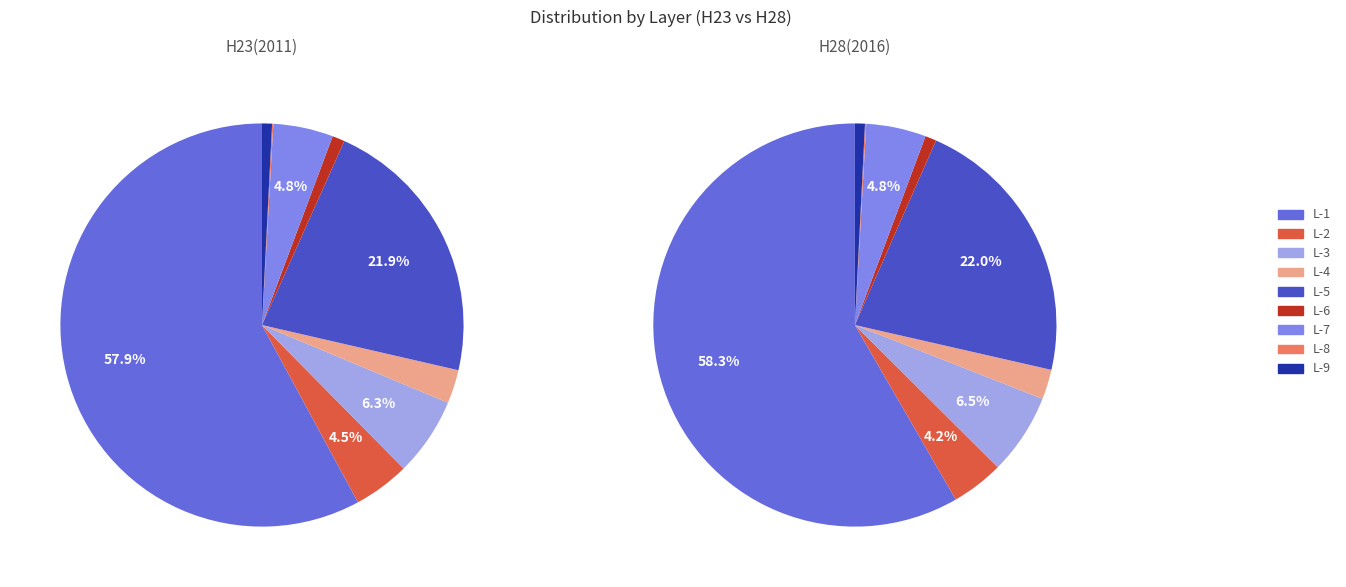

To the nearest percent, what is the difference between the largest and smallest slice percentages?

58%